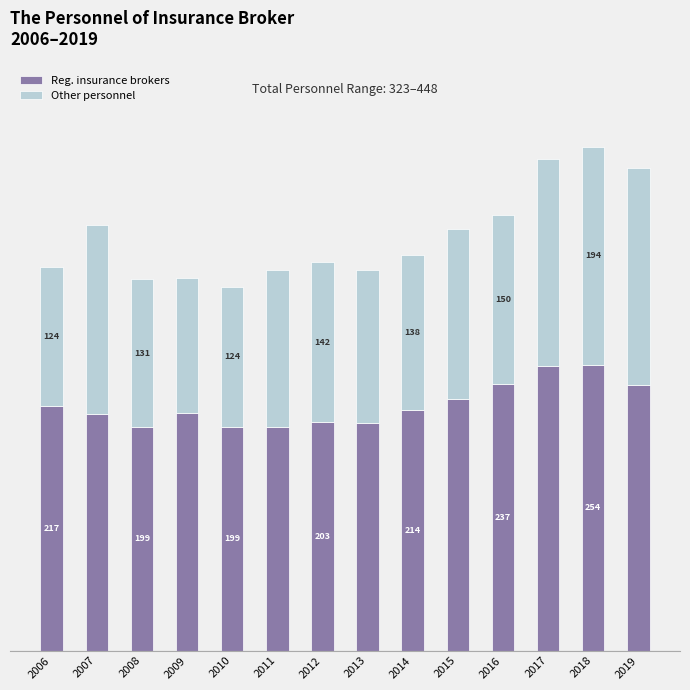

Which series changed the most between 2015 and 2019?

Other personnel